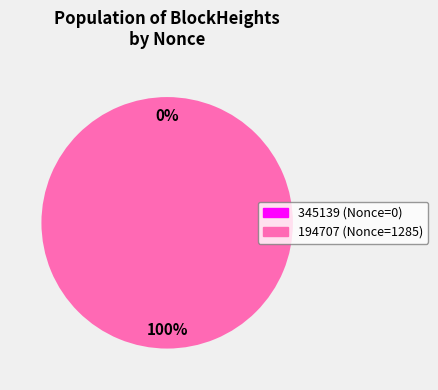

Is it true that 194707 is 100% of the pie?

True